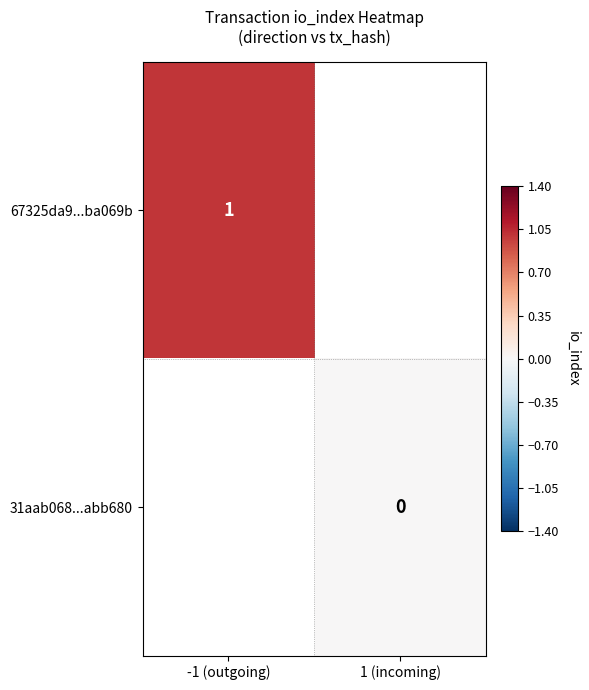

At which category does the chart reach its minimum across all series?

1 (incoming)